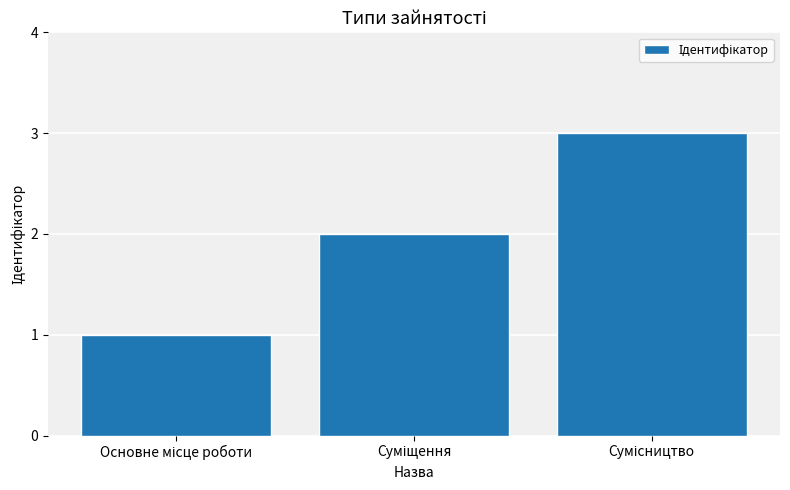

How many values are below 2?

1